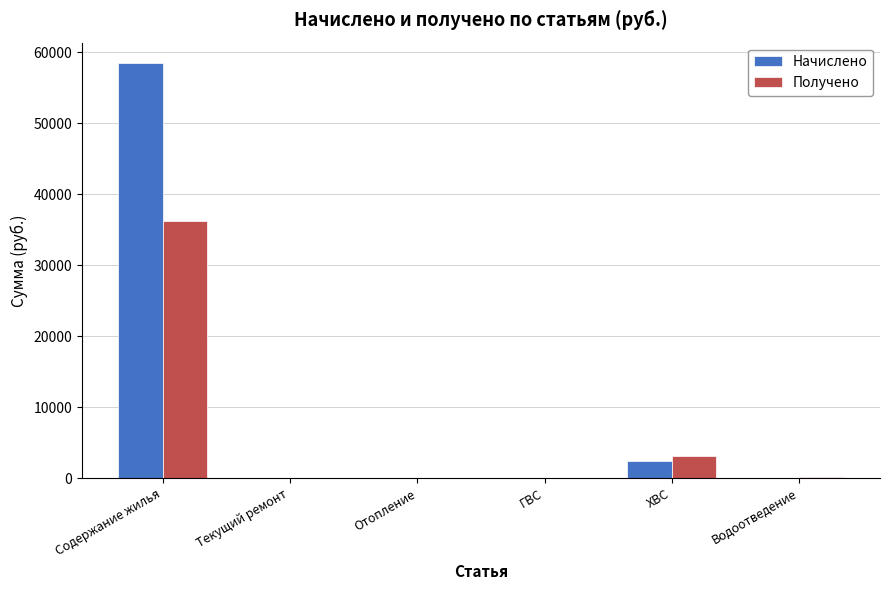

At which label is Начислено closest to 29224?

ХВС